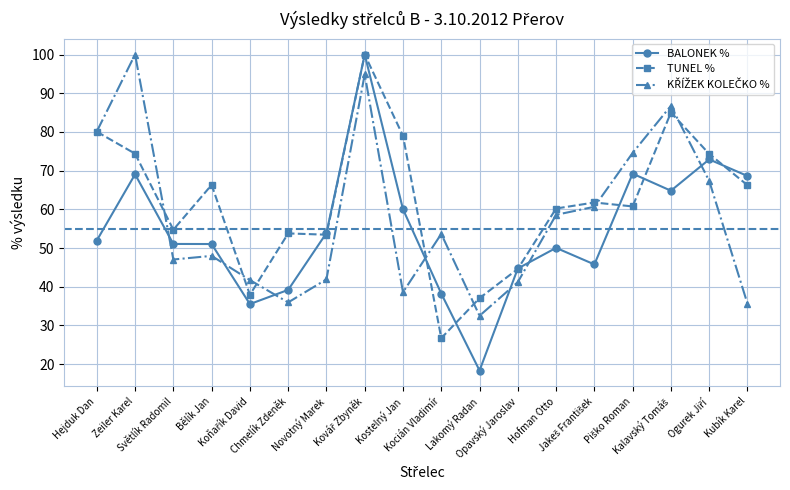

What is the value of the TUNEL % point at the 12th from the left?

44.6